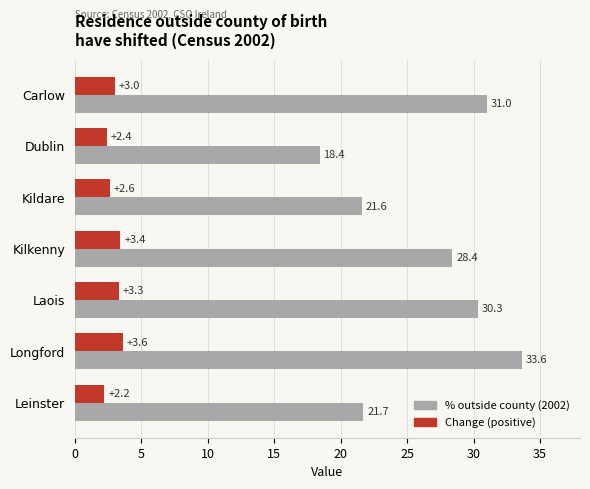

Which label corresponds to the smallest value in the chart?

Leinster